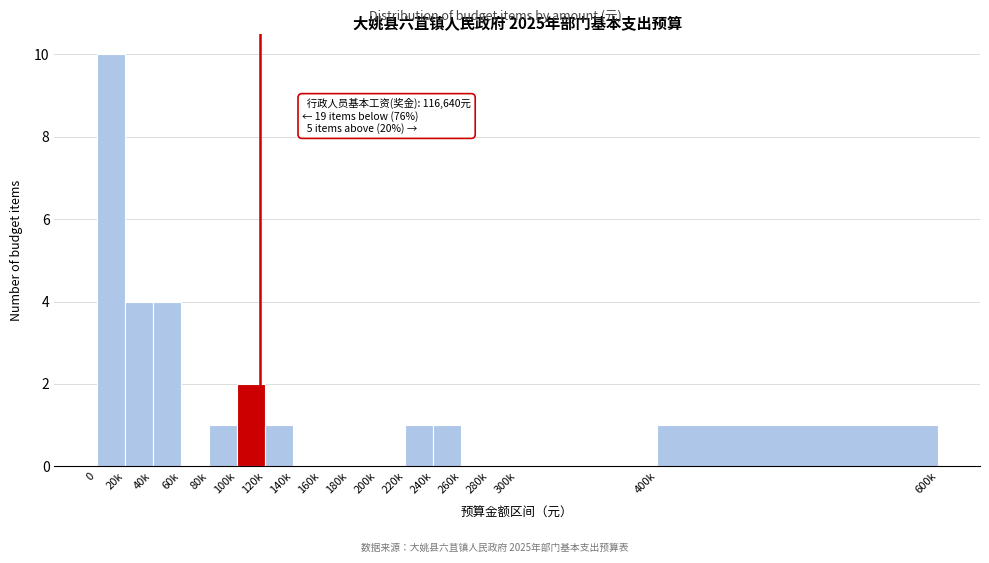

Reading left to right, extract all data points from this chart.

0=10	20k=4	40k=4	60k=0	80k=1	100k=2	120k=1	140k=0	160k=0	180k=0	200k=0	220k=1	240k=1	260k=0	280k=0	300k=0	400k=1